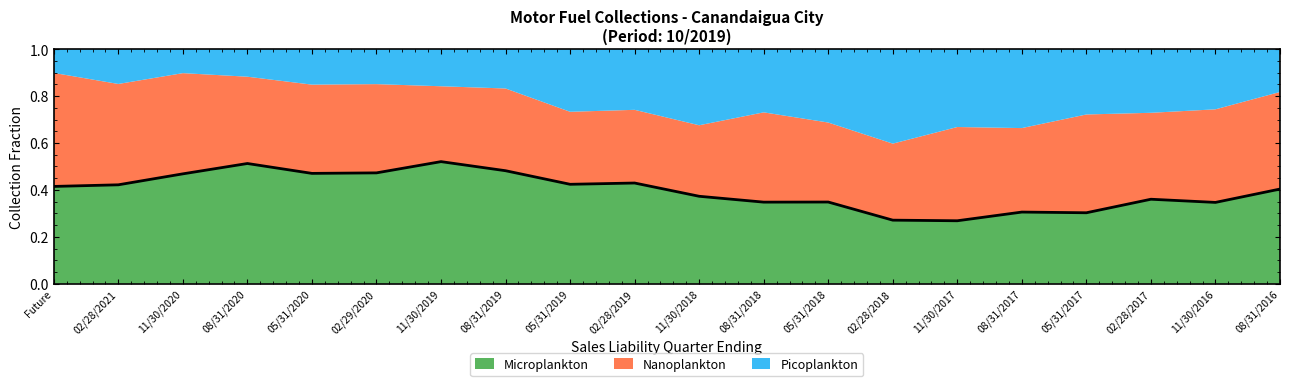

What is the value of the 4th point from the left?

0.5